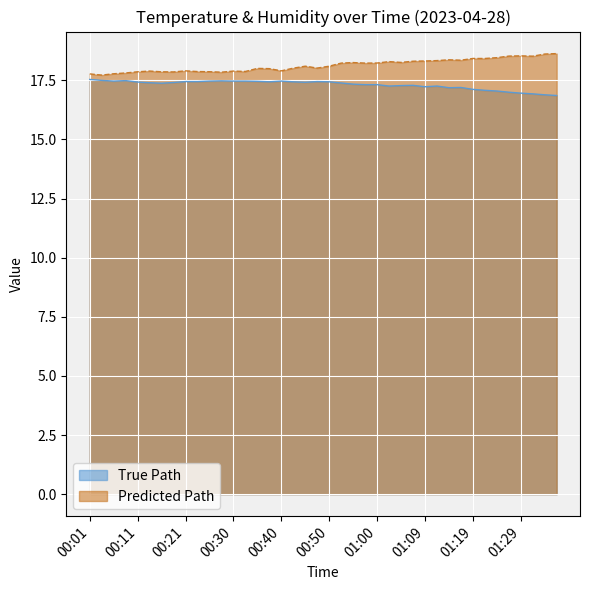

Which series has the largest total across all categories?

Predicted Path